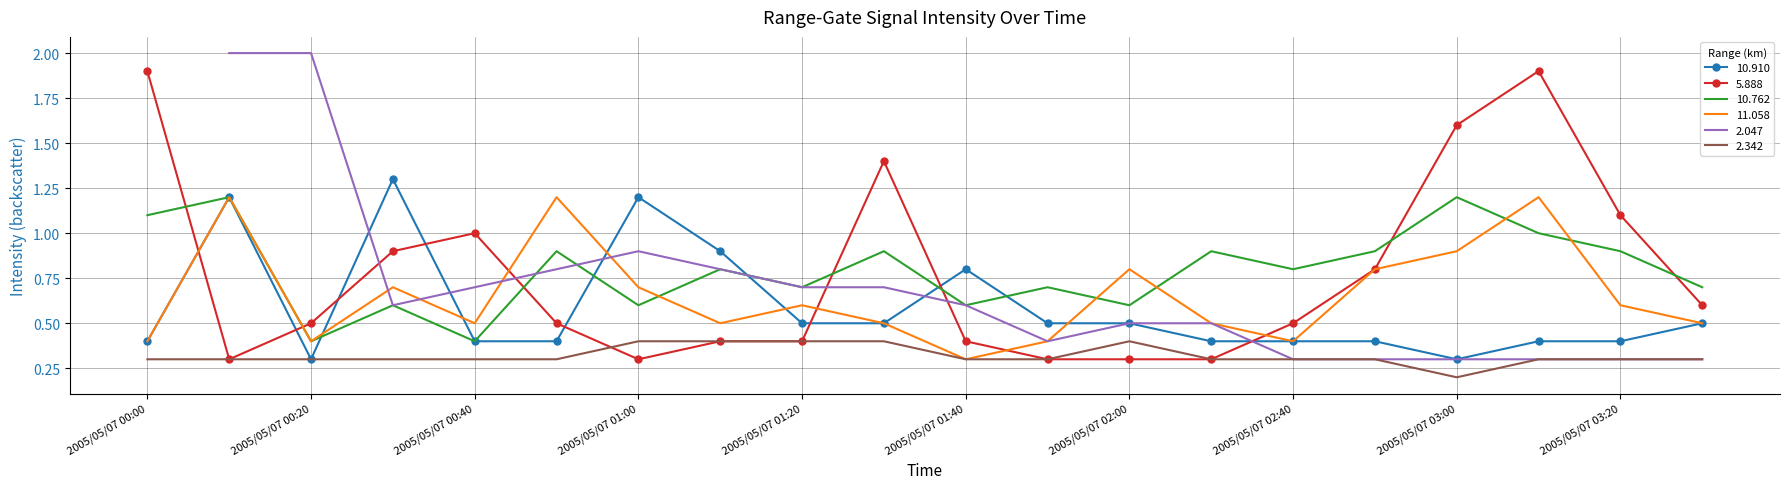

What is the label of the 12th point from the left?

2005/05/07 01:50